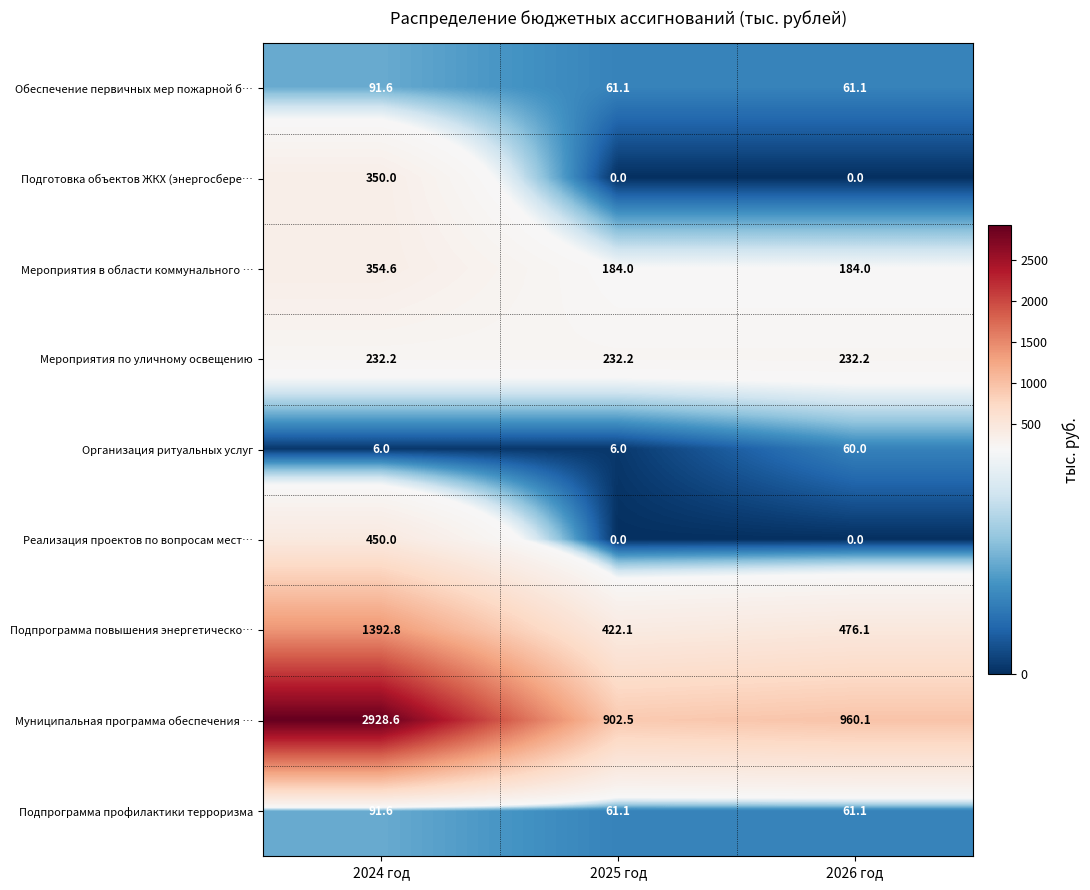

What is the approximate value of Мероприятия в области коммунального … at 2026 год?

184.0